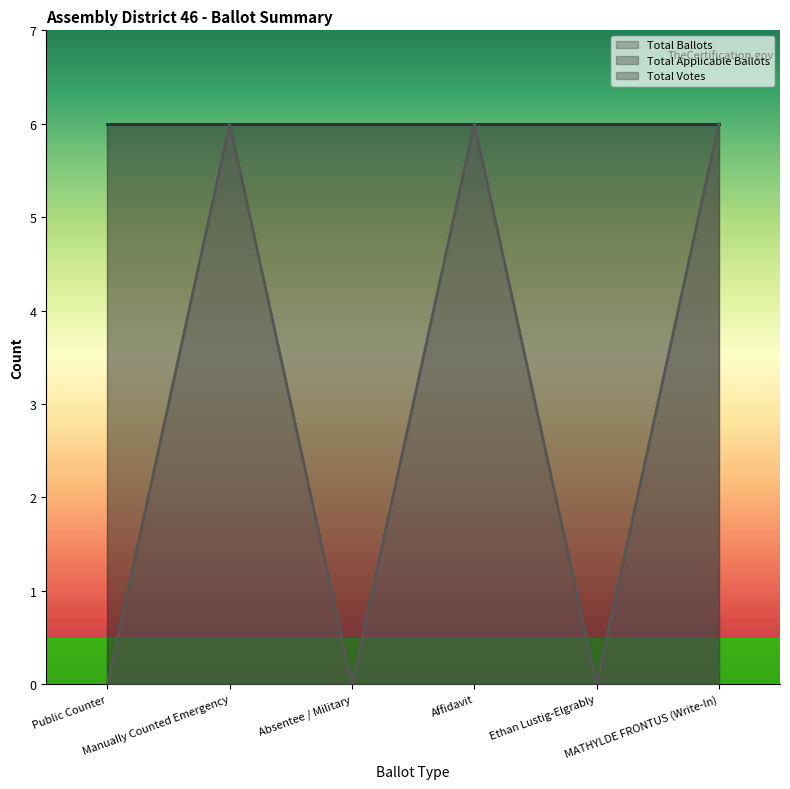

What is the label of the 4th point from the right?

Absentee / Military